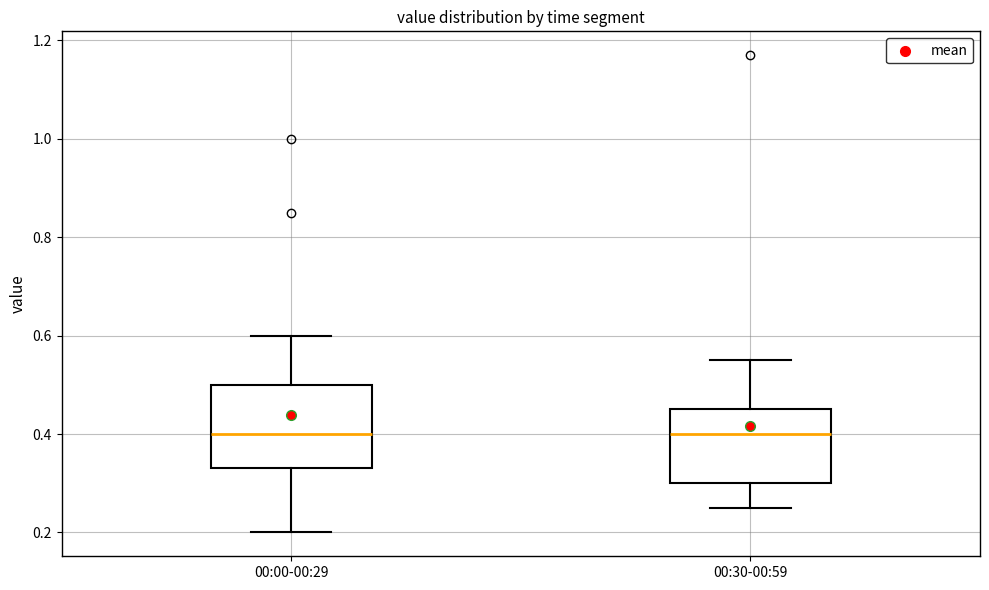

Reading left to right, transcribe this box plot: for each box, give where its median line is, the range the box spans, and where its two whiskers end, as read against the y-axis. The values are not printed on the chart, so give them approximately, as read against the axis.

00:00-00:29: median 0.40, box 0.34 to 0.50, whiskers 0.20 to 0.60
00:30-00:59: median 0.40, box 0.30 to 0.46, whiskers 0.26 to 0.56